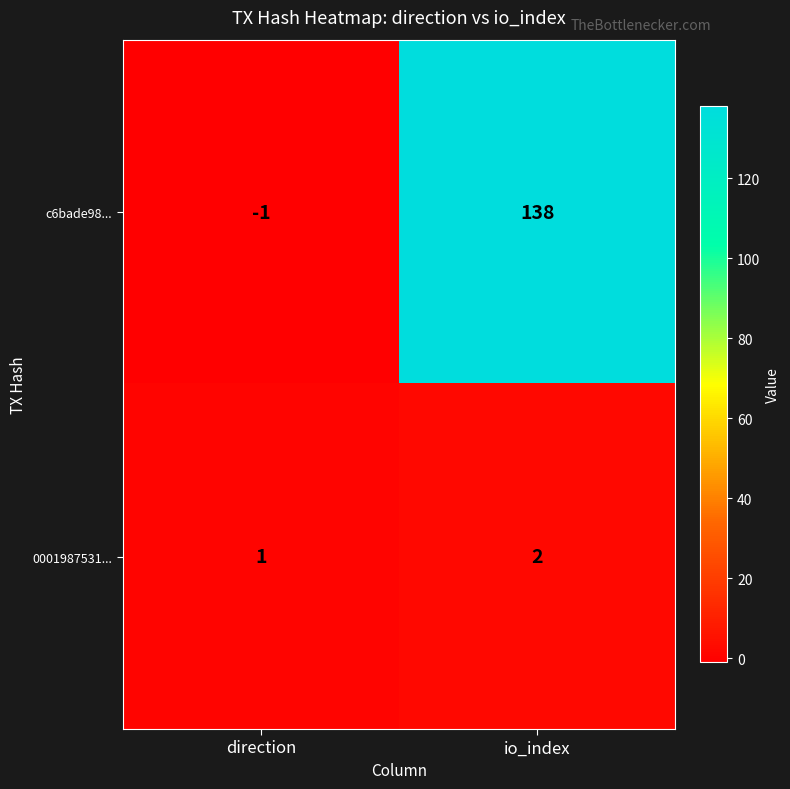

What is the spread (max minus min) of values at io_index?

136